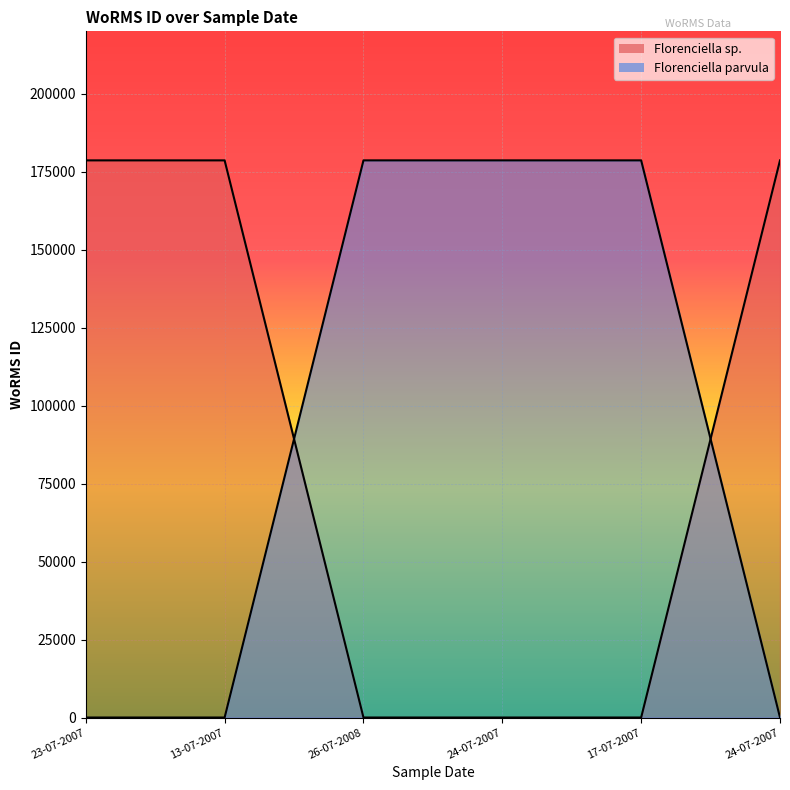

Is it true that Florenciella sp. equals -106143 at 26-07-2008?

False